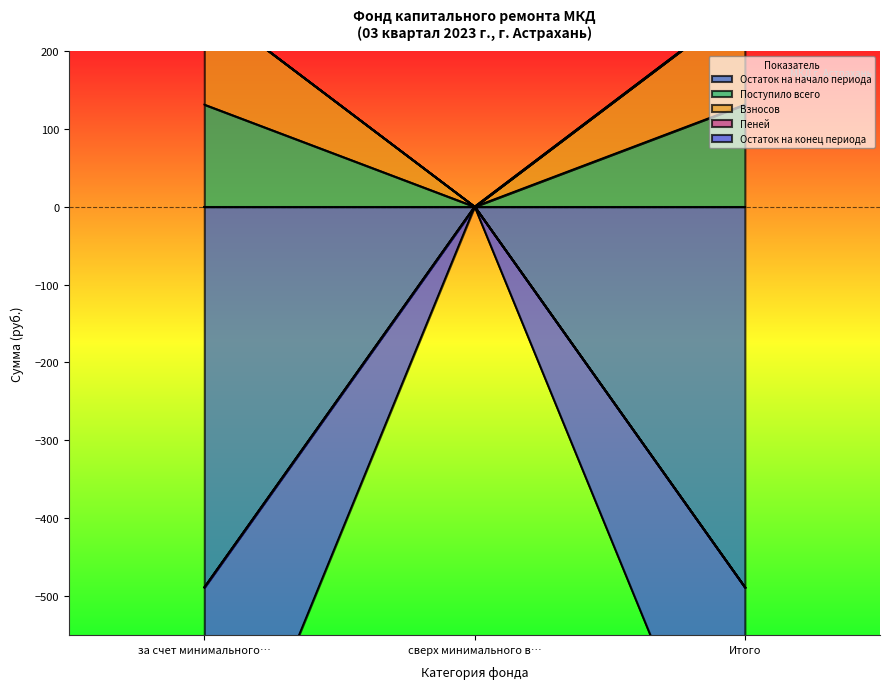

What is the value of the Пеней point at the 1st from the left?

-488.6